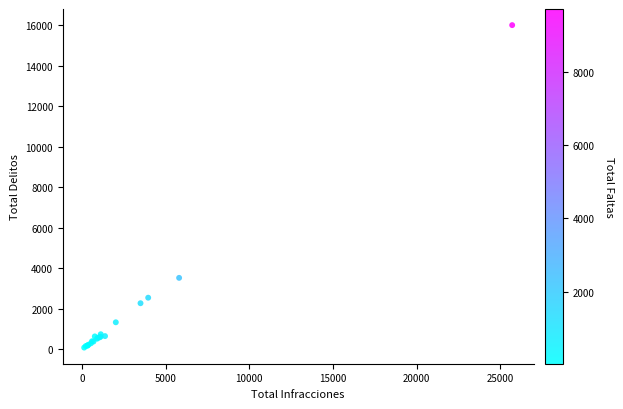

What Y value in the scatter plot is closest to 8050?

3532